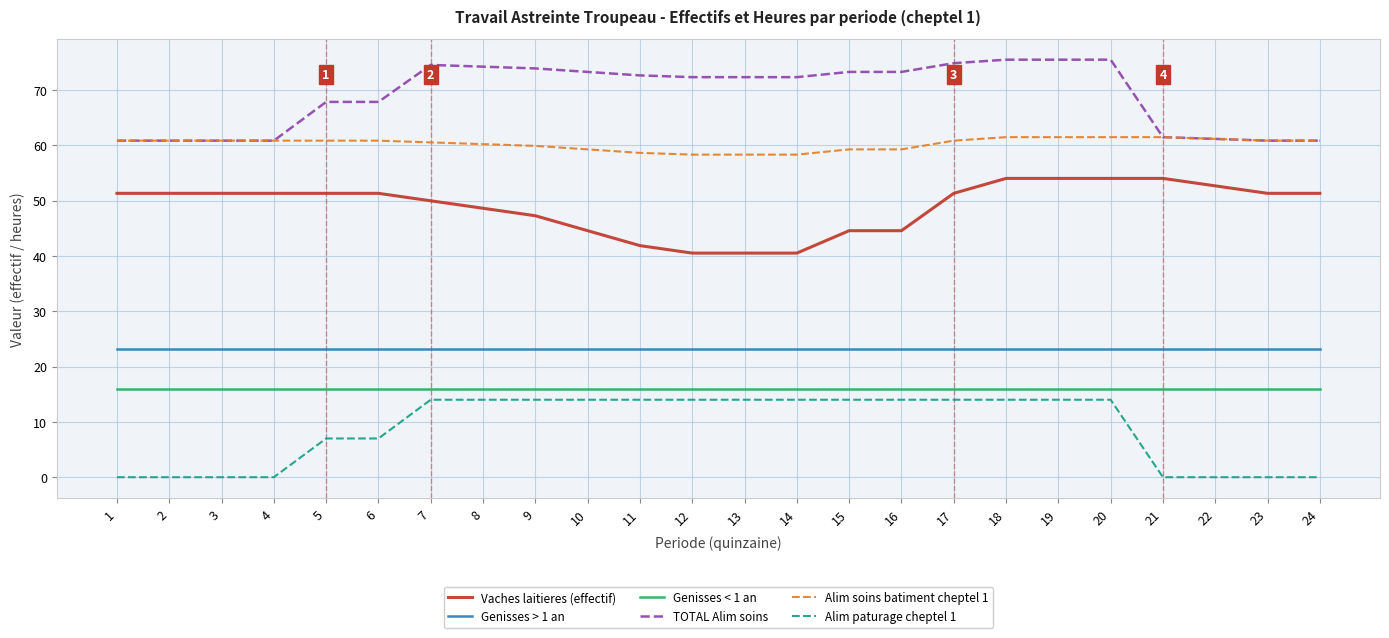

What is the total value across all series at 17?

240.1